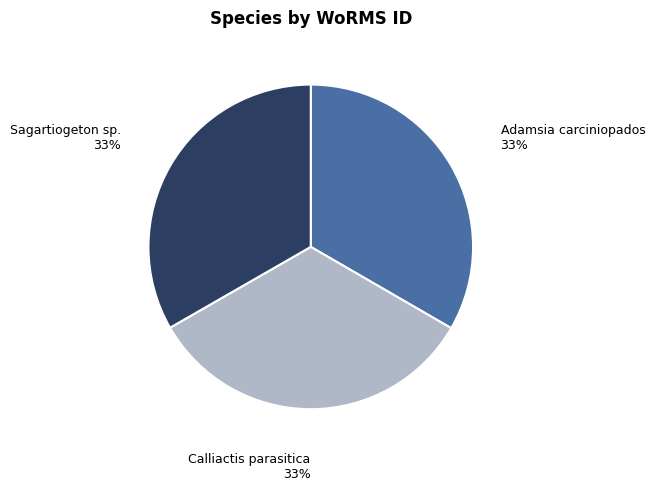

Count the number of slices in the pie.

3